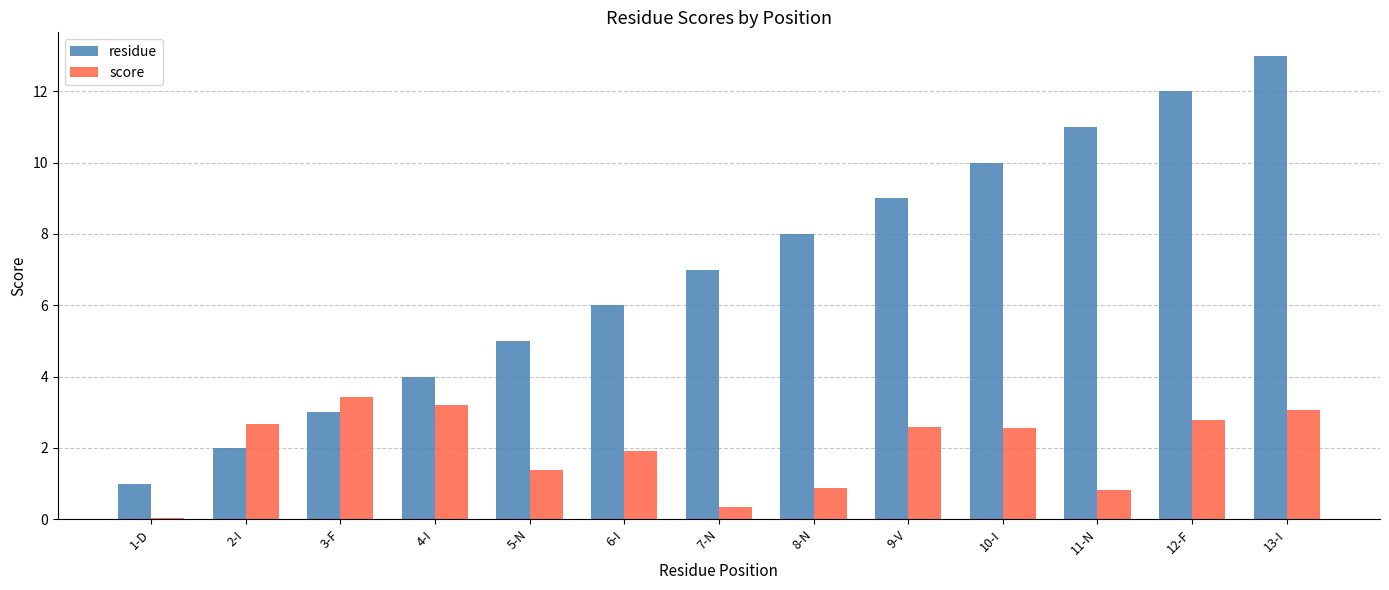

What is the sum of all residue values?

91.0